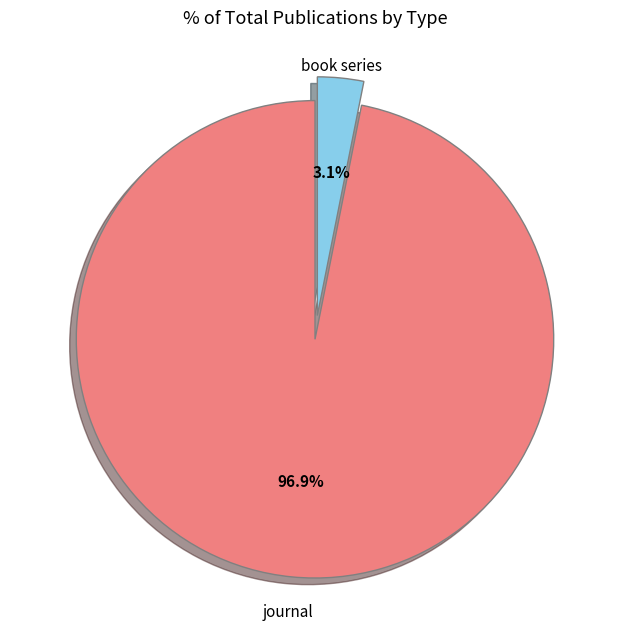

Does any single category account for the majority?

Yes